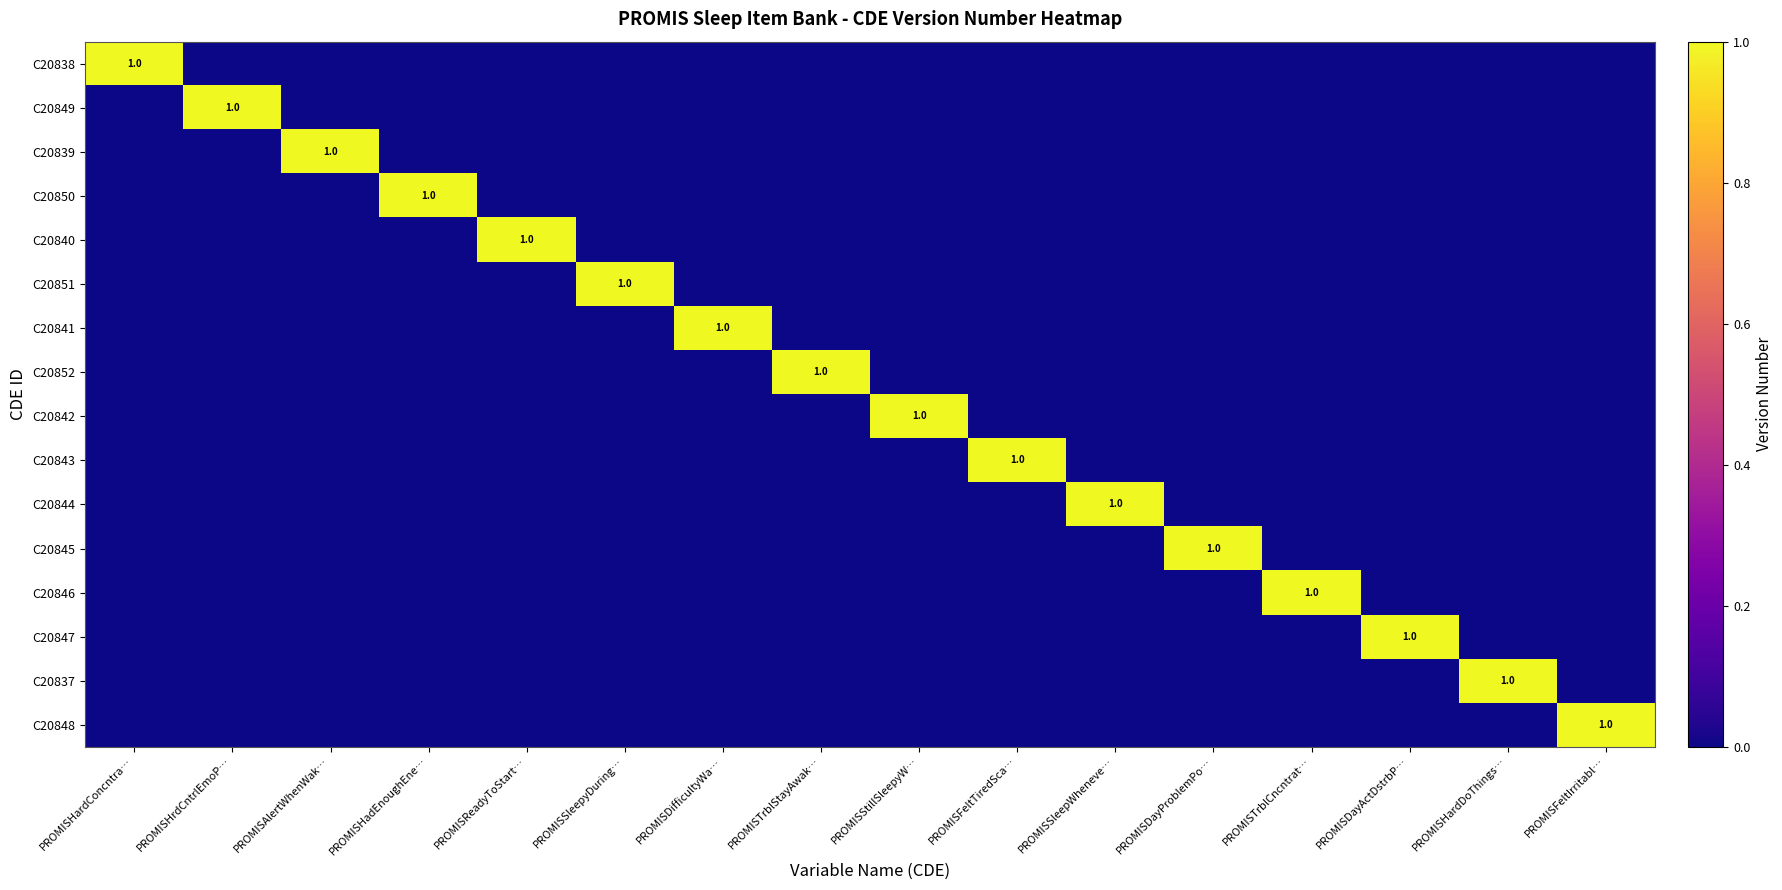

Which category has the lowest value in the C20851 series?

PROMISHardConcntra…